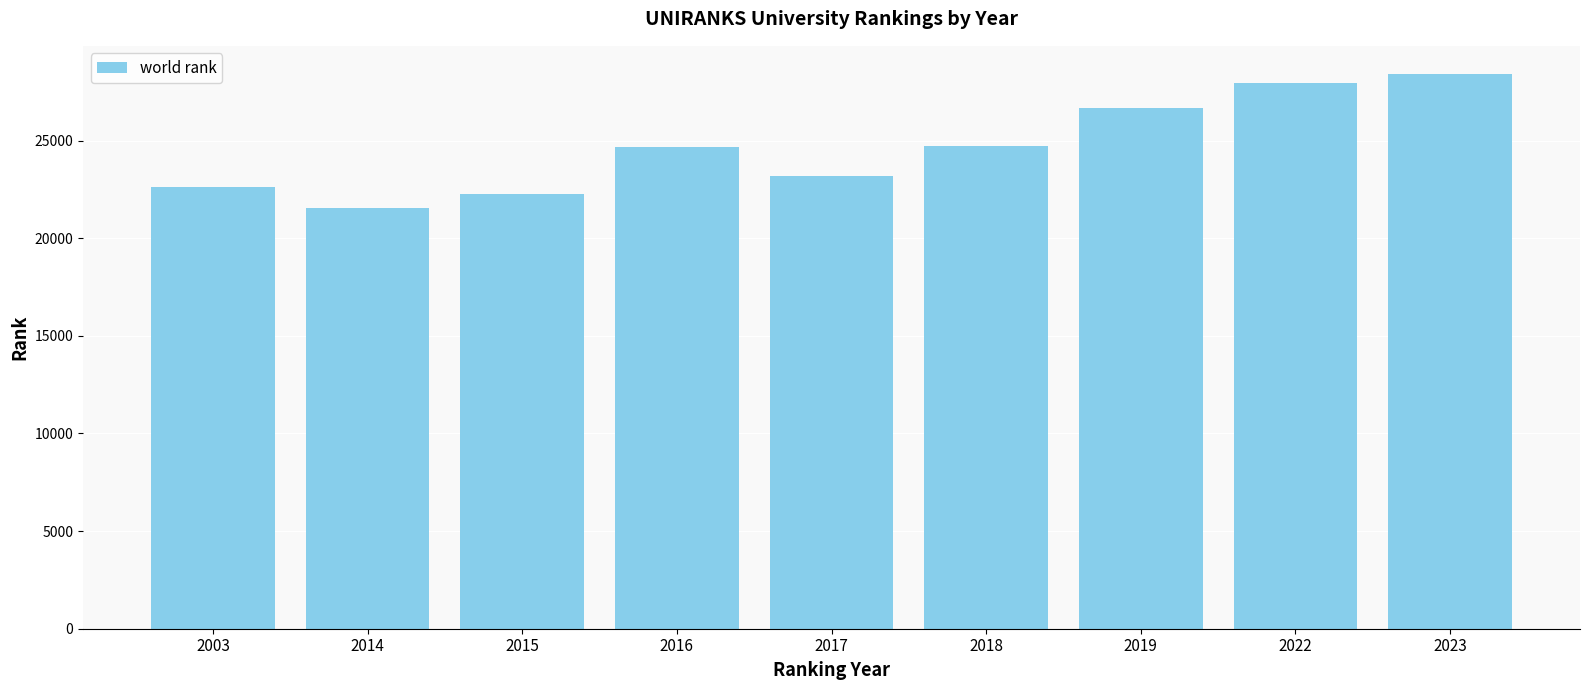

Are the bars horizontal?

No